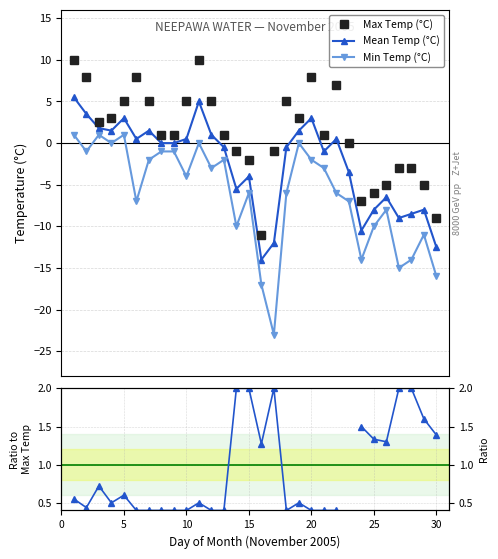

True or false: Min Temp (°C) has more than 2 points higher than both neighbors.

True